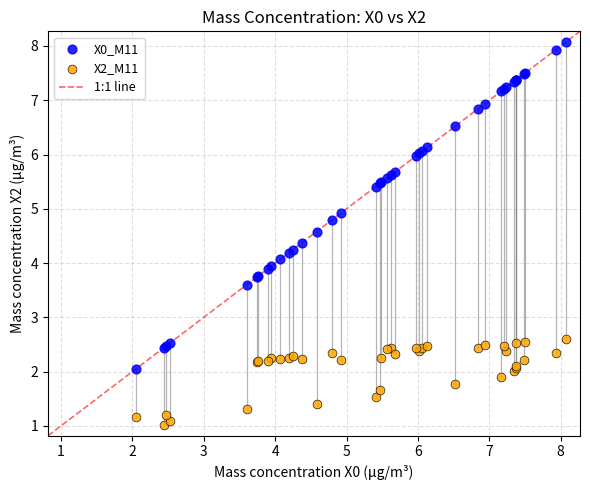

In the X0_M11 series, what Y value is closest to 5?

4.9